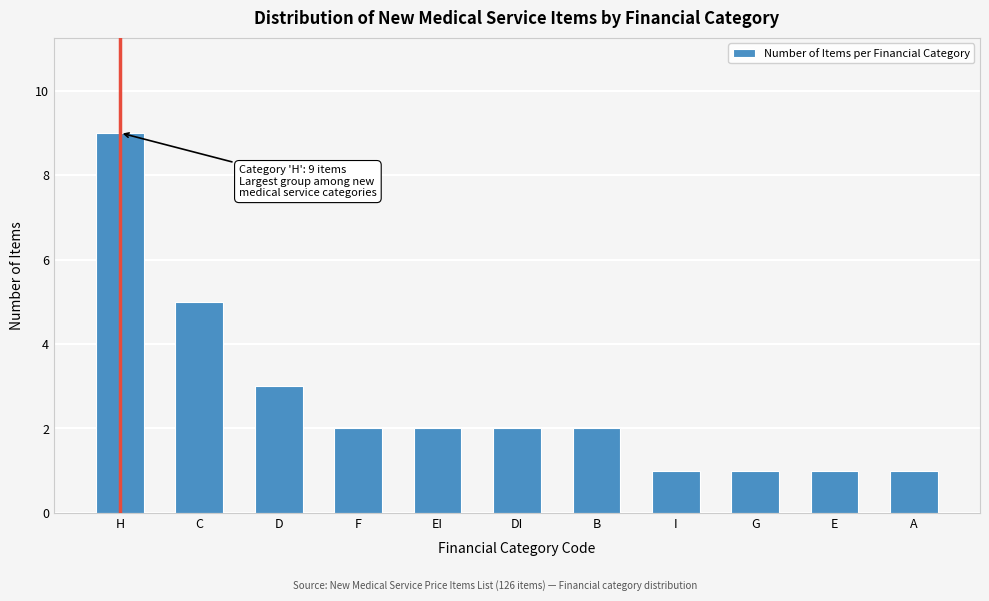

Reading right to left, list all the values displayed in this chart.

A=1	E=1	G=1	I=1	B=2	DI=2	EI=2	F=2	D=3	C=5	H=9